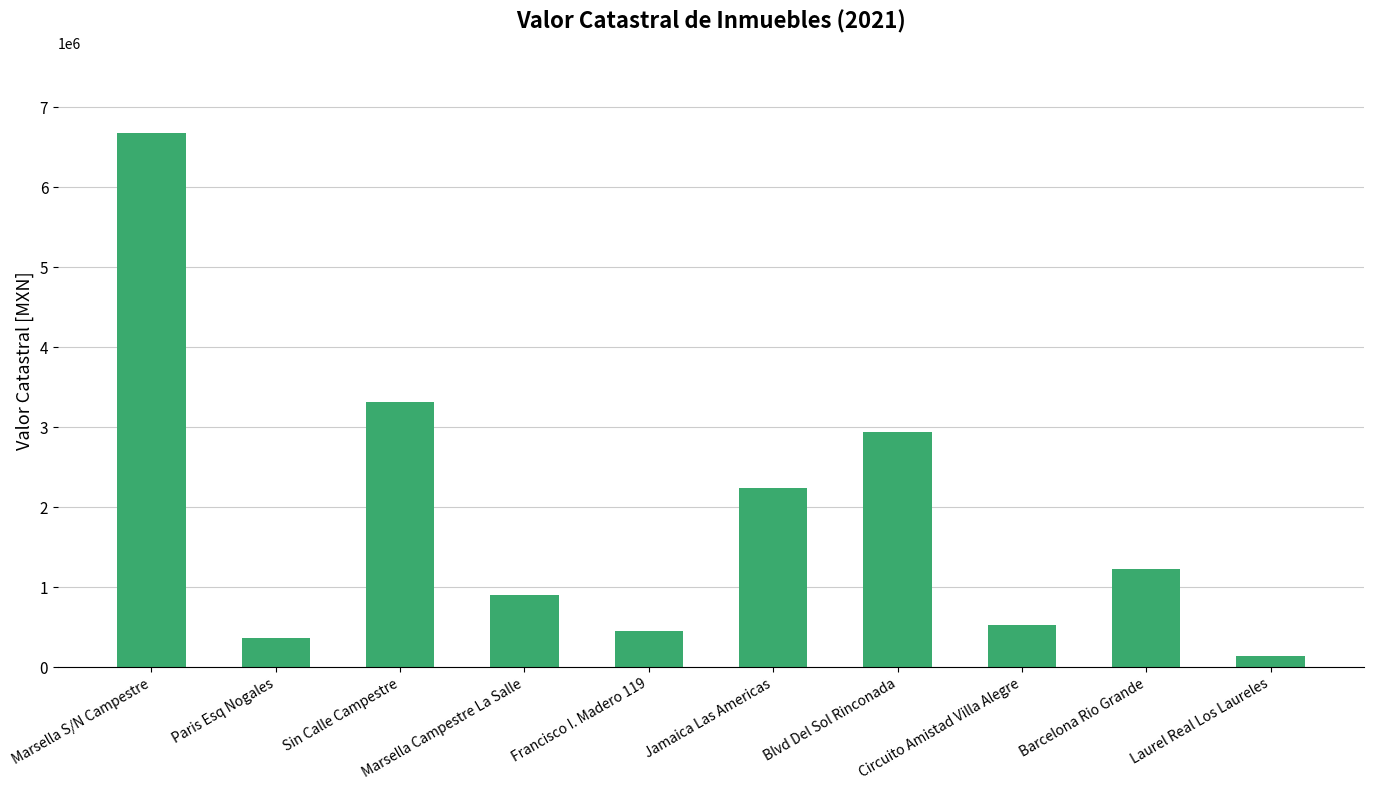

What is the approximate value at Marsella S/N Campestre?

6670220.6